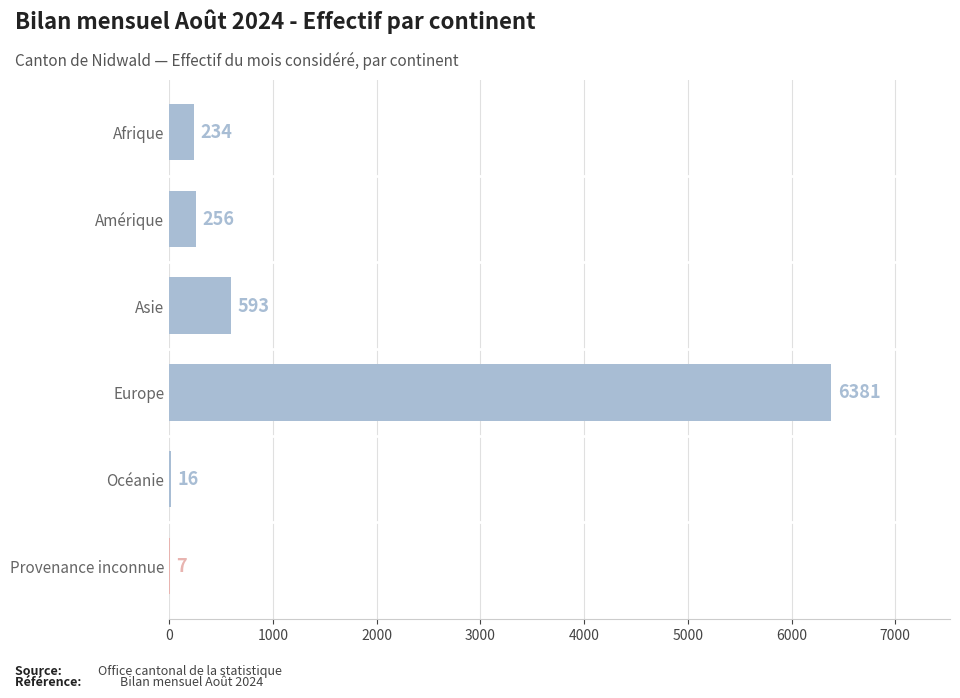

What is the sum of all values?

7487